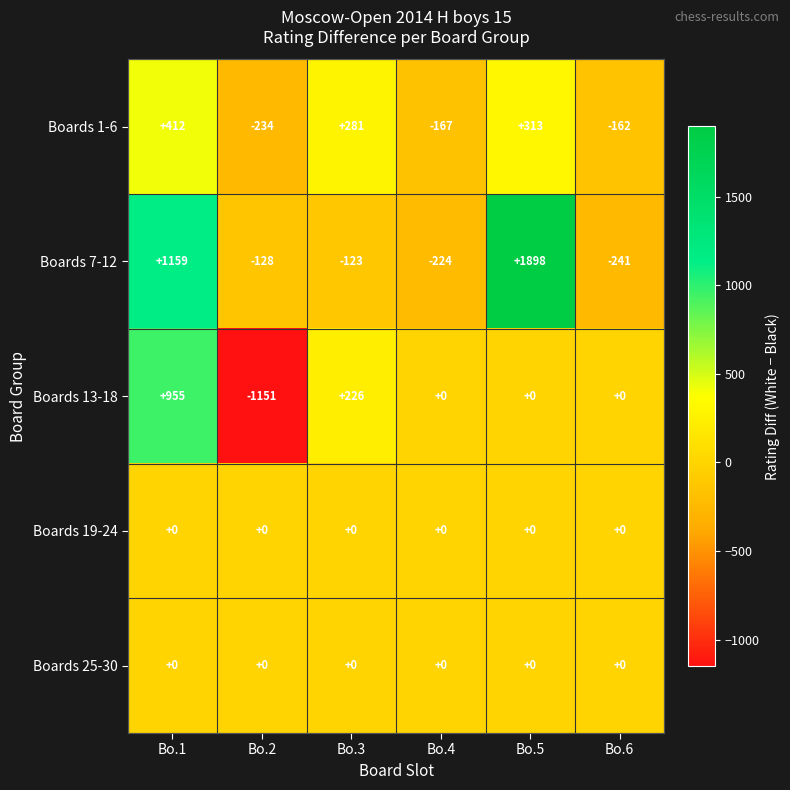

Which series changed the most between Bo.3 and Bo.5?

Boards 7-12